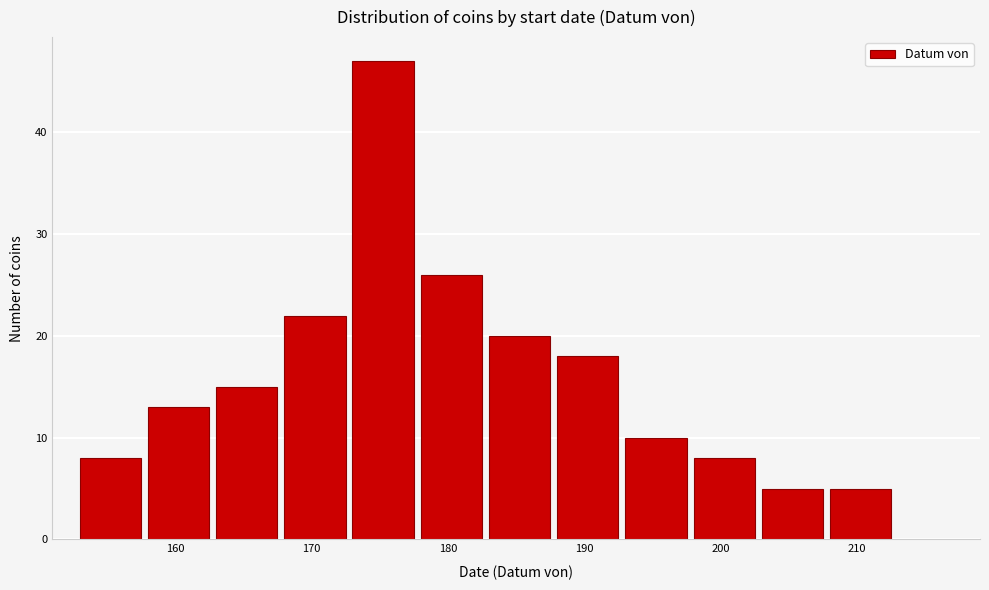

Over which range of the x-axis is the bar tallest?

173 to 178